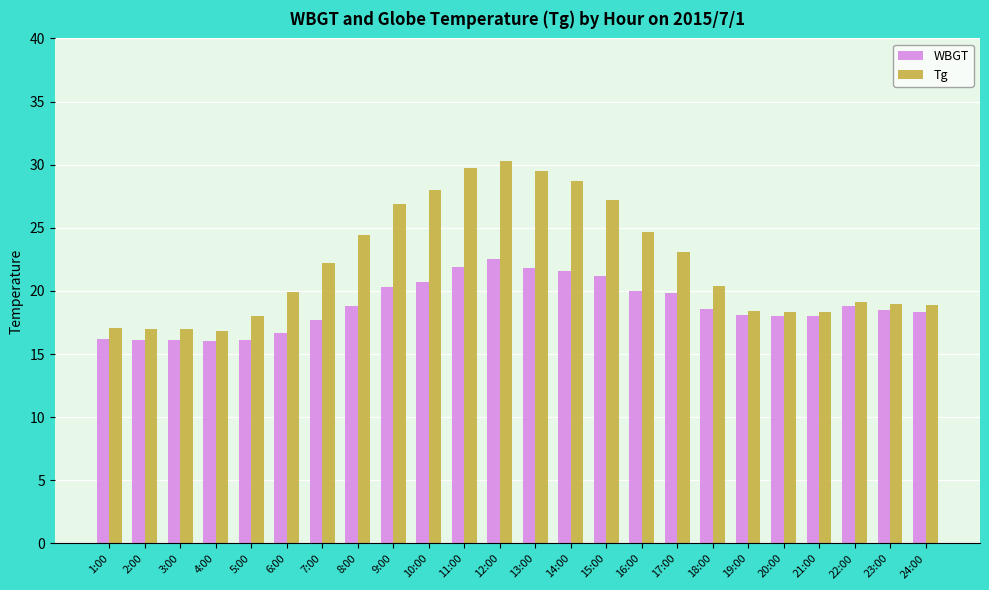

What is the maximum value shown in the chart?

30.3